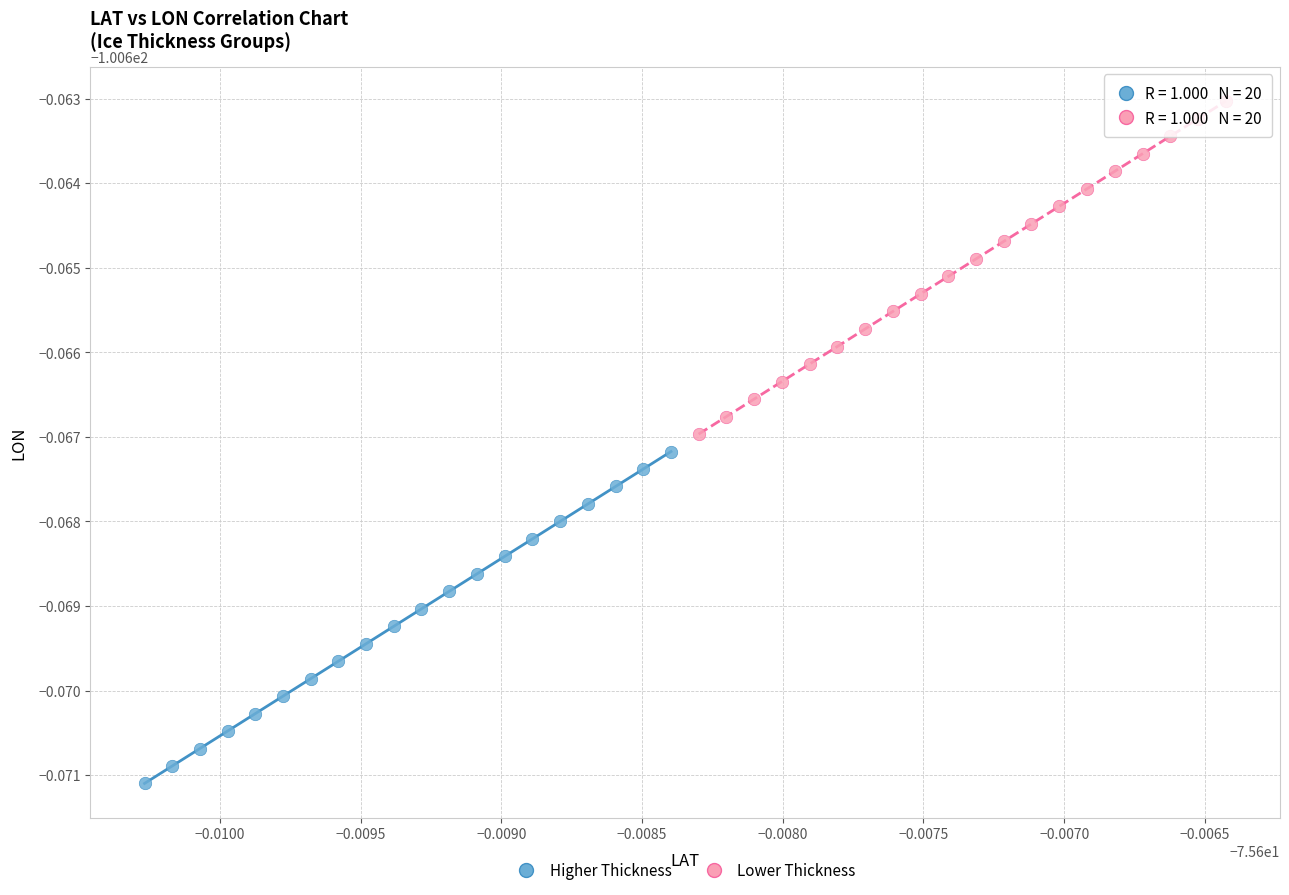

What are all the series names shown in the legend?

Higher Thickness, Lower Thickness